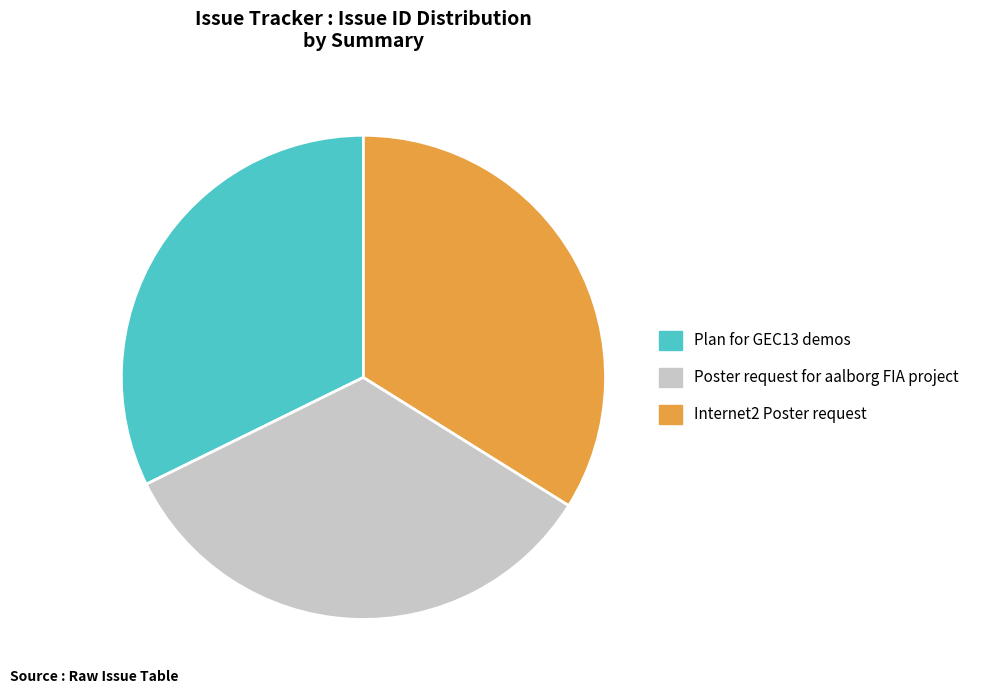

How many slices are in this pie chart?

3